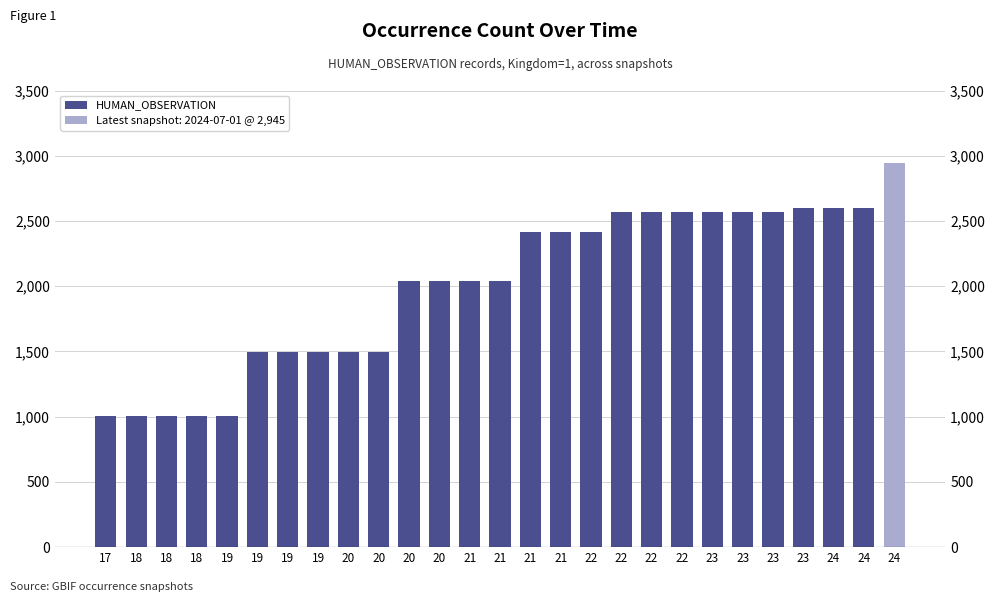

At which category does the chart reach its minimum across all series?

17